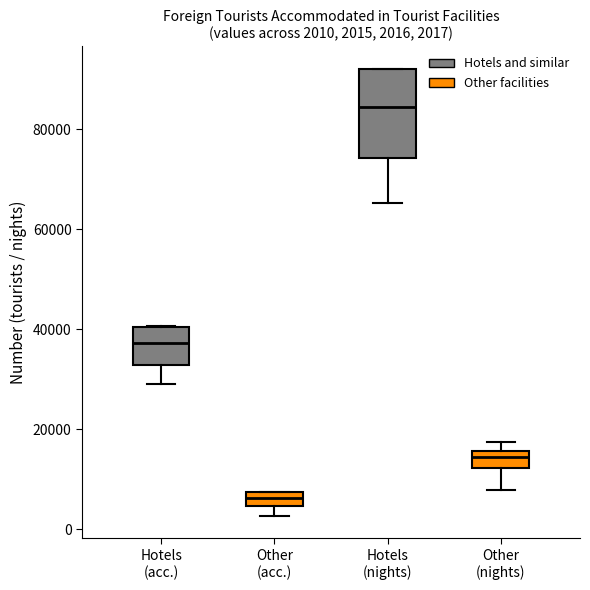

Which box's median line is the highest?

Hotels (nights)